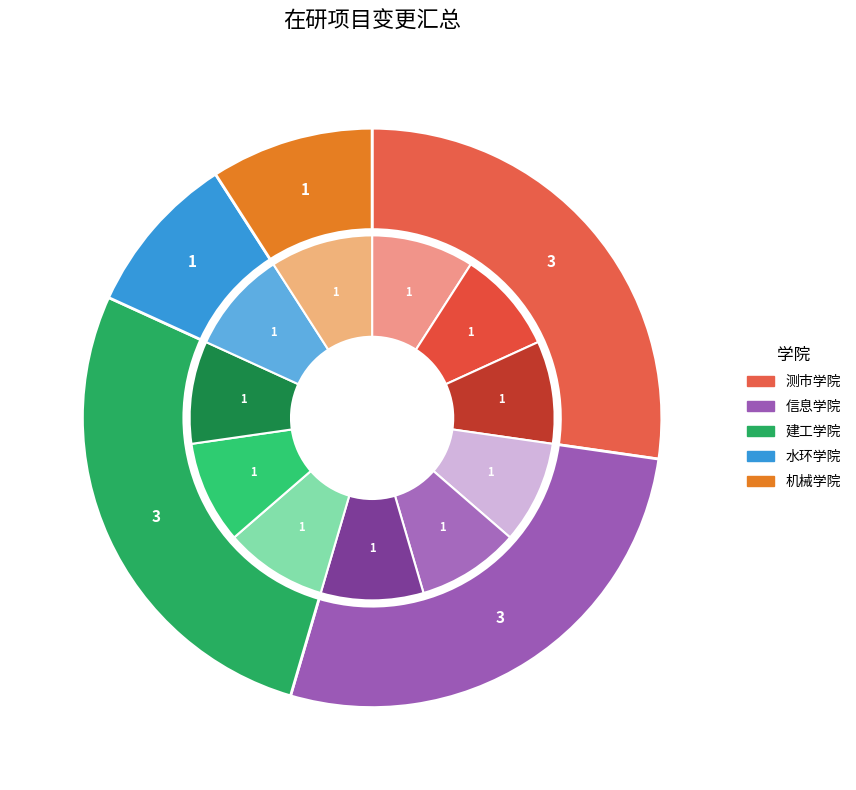

To the nearest percent, what portion does 测市学院 represent?

27%